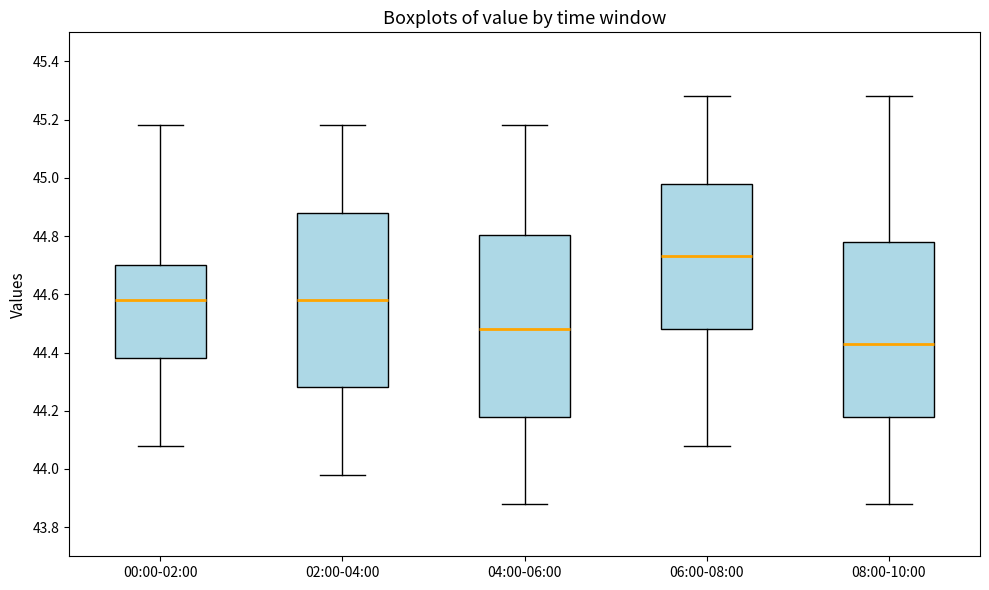

Where does the median line of the box for 04:00-06:00 sit on the y-axis? The values are not printed on the chart, so give them approximately, as read against the axis.

44.48